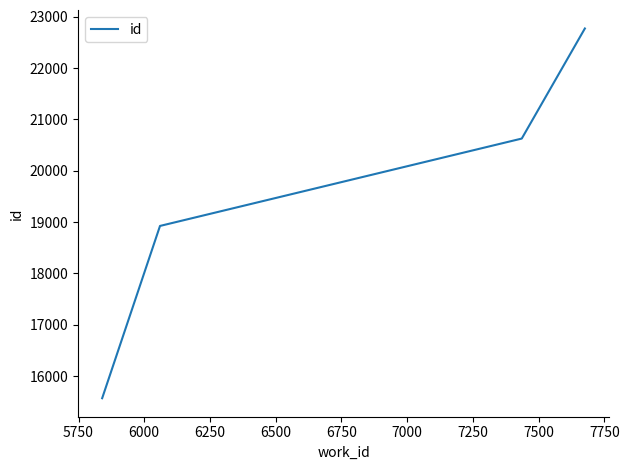

What is the difference between the second highest and minimum values?

5058